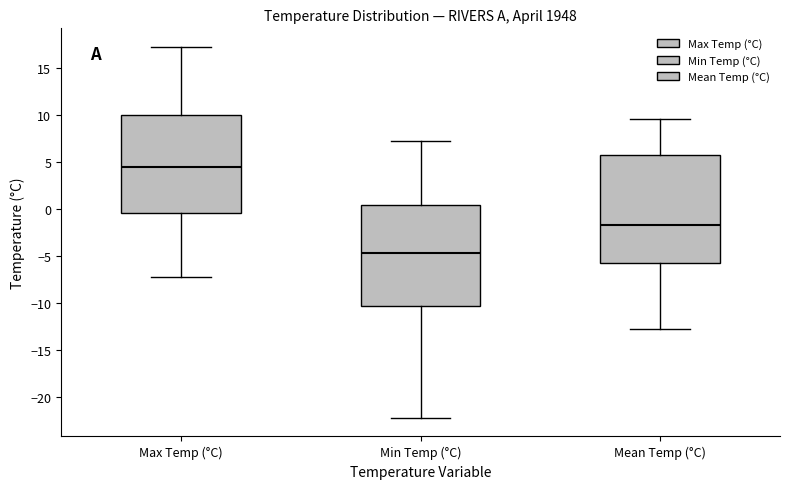

Where is the lower edge of the box for Max Temp (°C) on the y-axis? The values are not printed on the chart, so give them approximately, as read against the axis.

-0.5